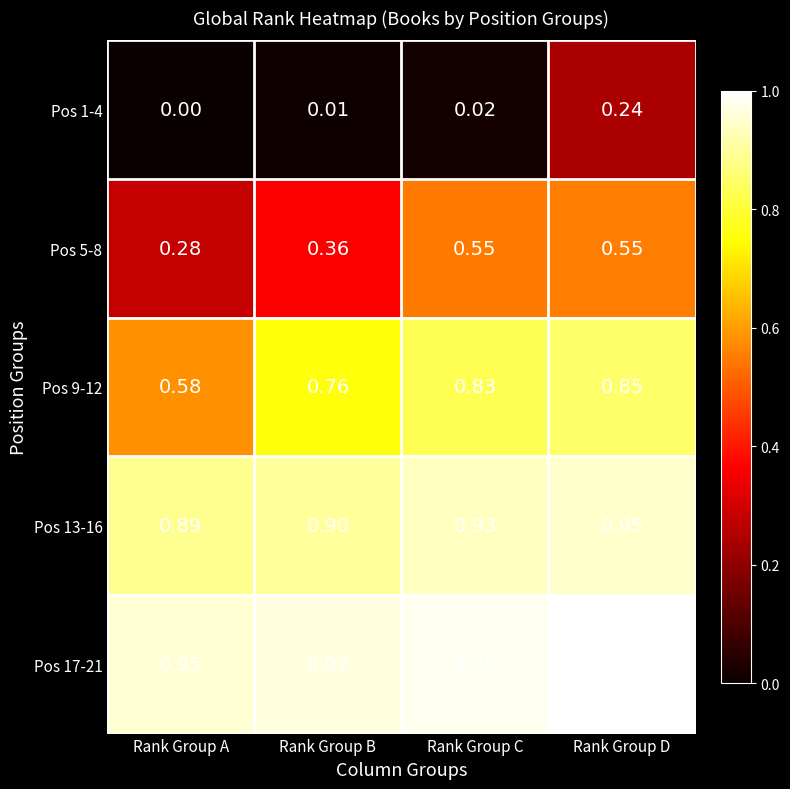

At which label is Pos 1-4 closest to 0?

Rank Group A